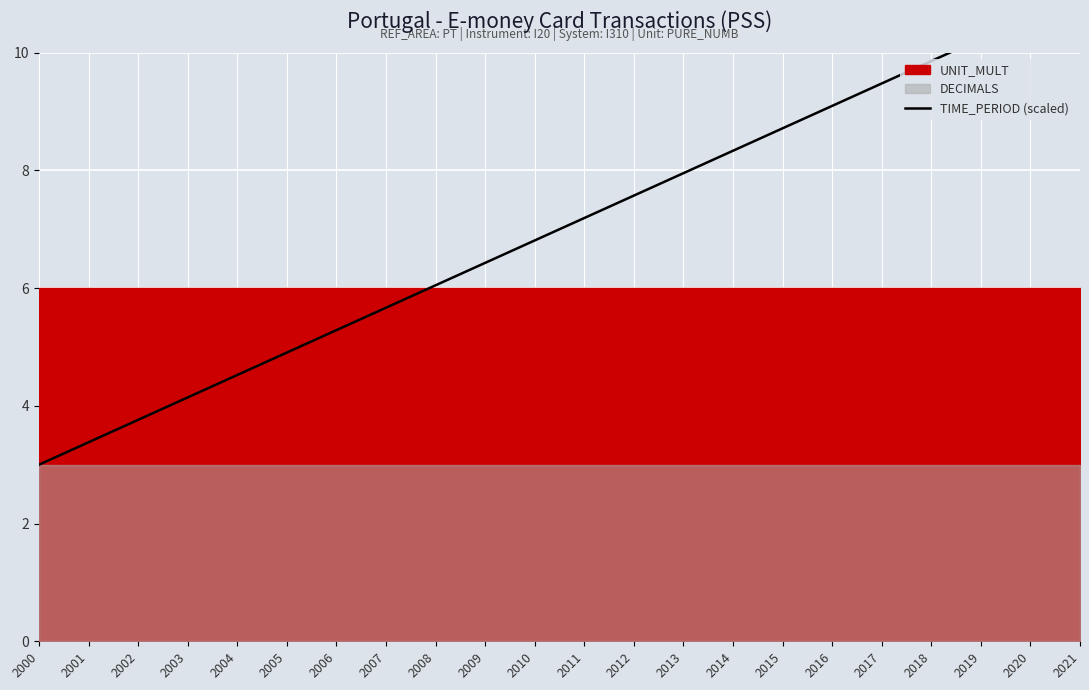

How many values are below 7?

11